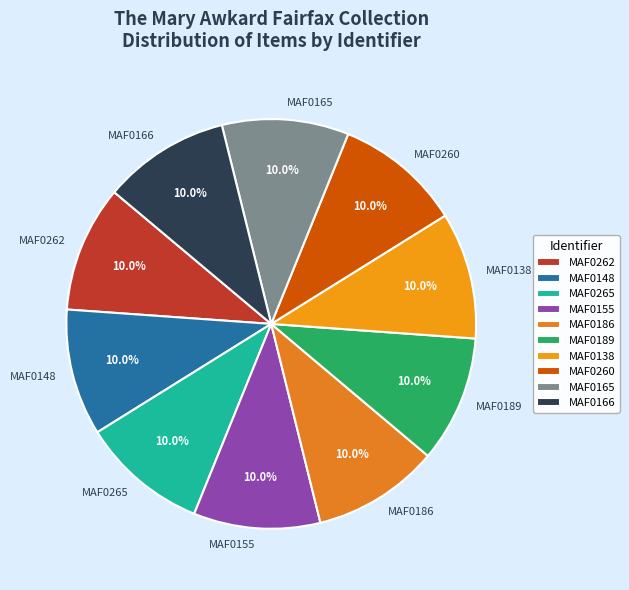

Is there any slice that represents more than half of the pie?

No